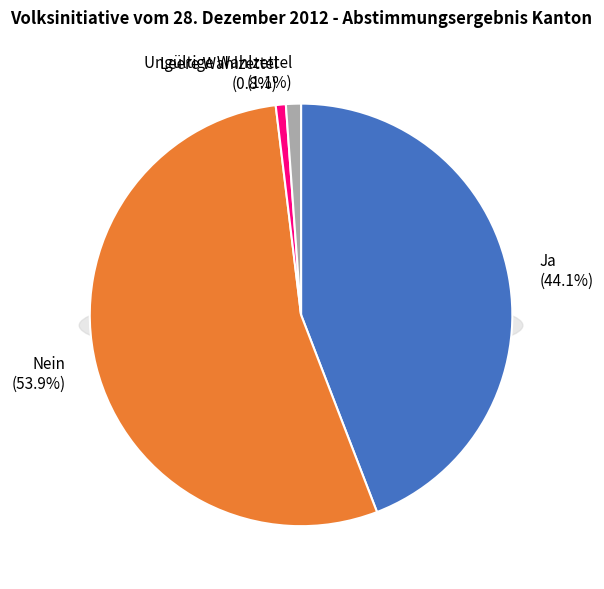

Count the number of slices in the pie.

4